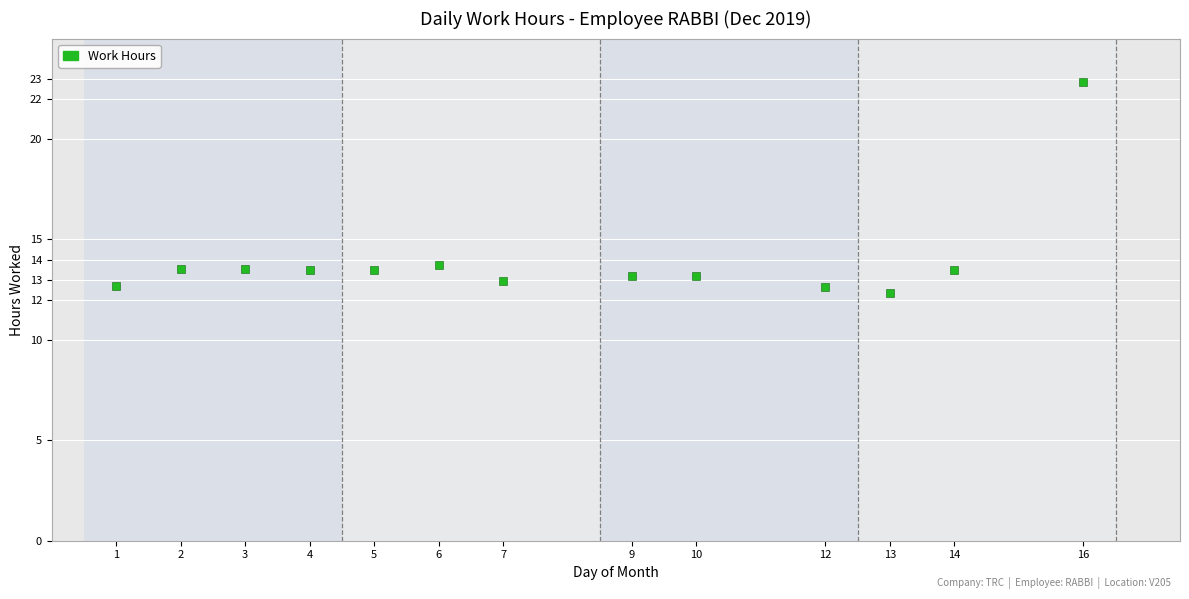

What is the range of X values (max minus min)?

15.0